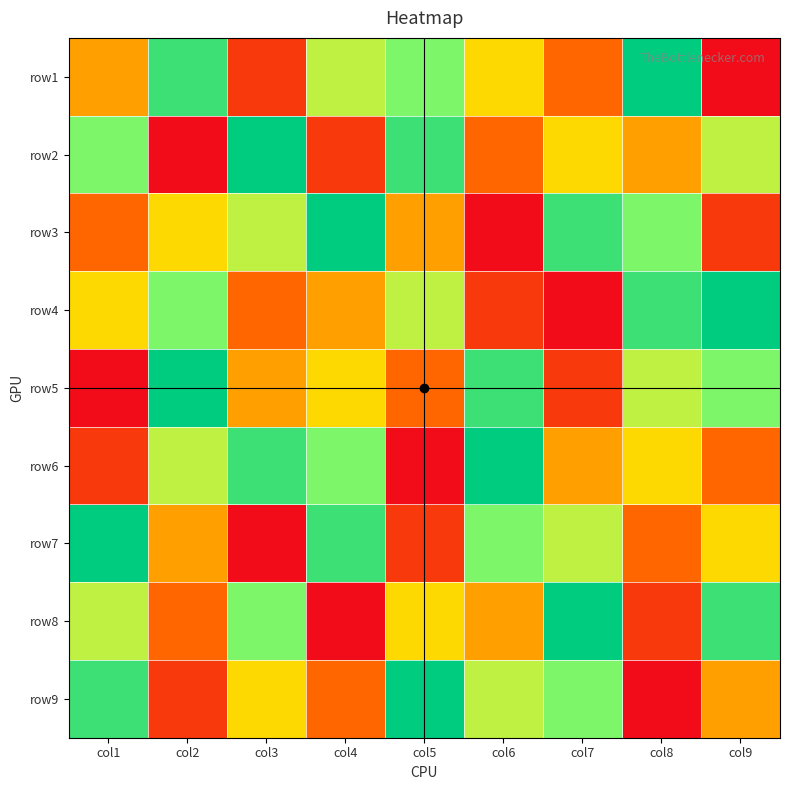

Which has a higher value, col6 or col9?

col6